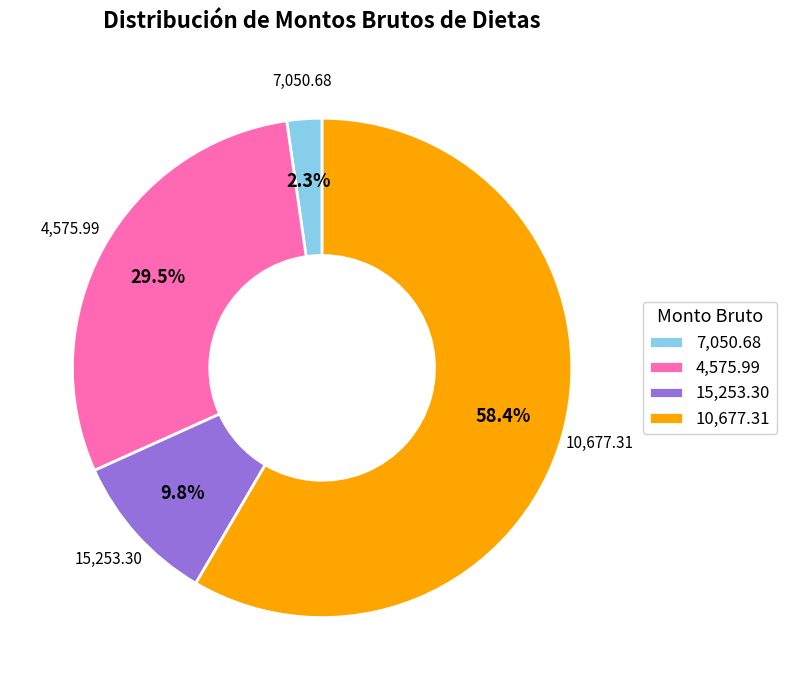

Which has a higher value, 10,677.31 or 4,575.99?

10,677.31